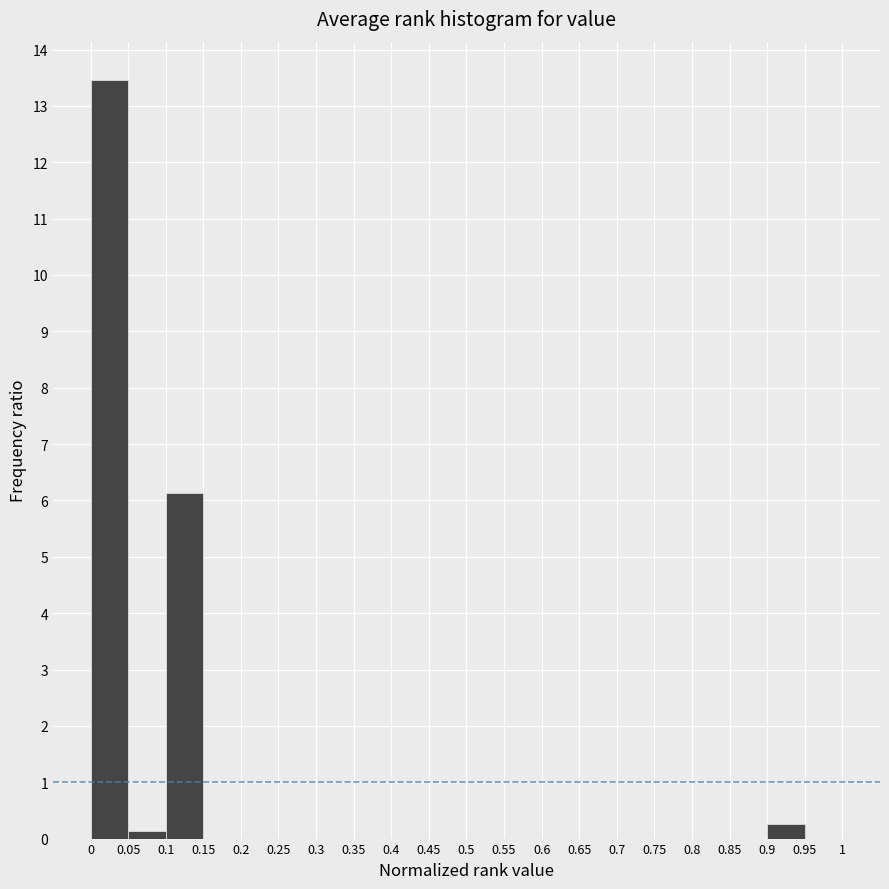

Reading left to right, transcribe this chart: for each bar, give the range it covers on the x-axis and its height. The values are not printed on the chart, so give them approximately, as read against the axis.

0 to 0.05: 13.5
0.05 to 0.1: 0.1
0.1 to 0.15: 6.1
0.15 to 0.2: 0
0.2 to 0.25: 0
0.25 to 0.3: 0
0.3 to 0.35: 0
0.35 to 0.4: 0
0.4 to 0.45: 0
0.45 to 0.5: 0
0.5 to 0.55: 0
0.55 to 0.6: 0
0.6 to 0.65: 0
0.65 to 0.7: 0
0.7 to 0.75: 0
0.75 to 0.8: 0
0.8 to 0.85: 0
0.85 to 0.9: 0
0.9 to 0.95: 0.3
0.95 to 1: 0